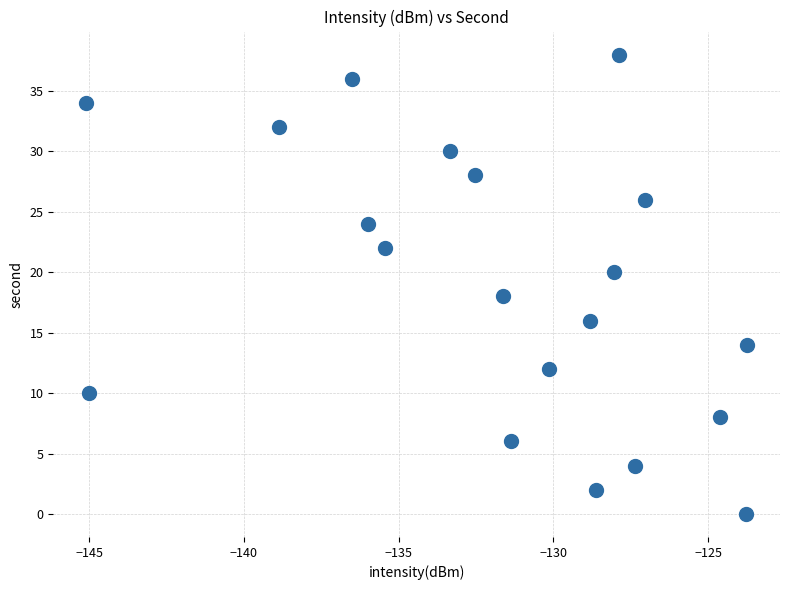

What is the range of Y values (max minus min)?

38